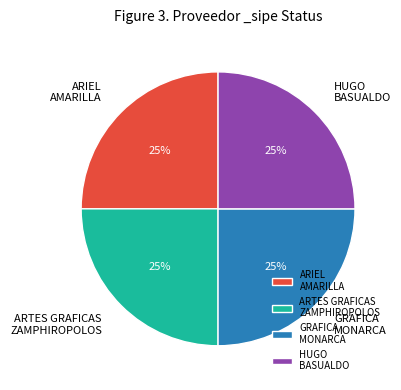

The GRAFICA MONARCA slice represents 32% of the pie. True or false?

False